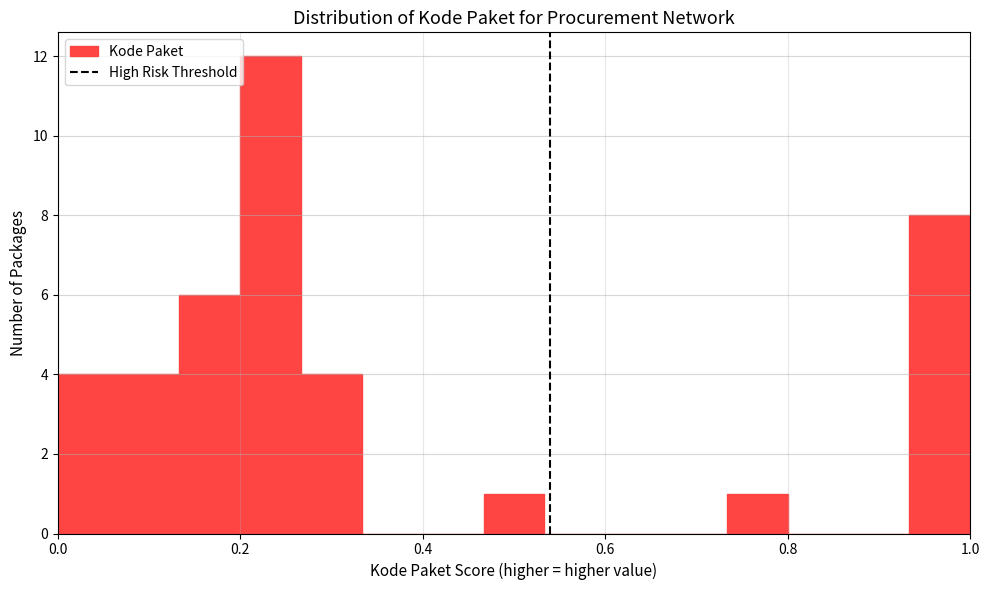

Around what value on the x-axis is the tallest bar? Give the approximate position of its centre, as read against the axis.

0.24